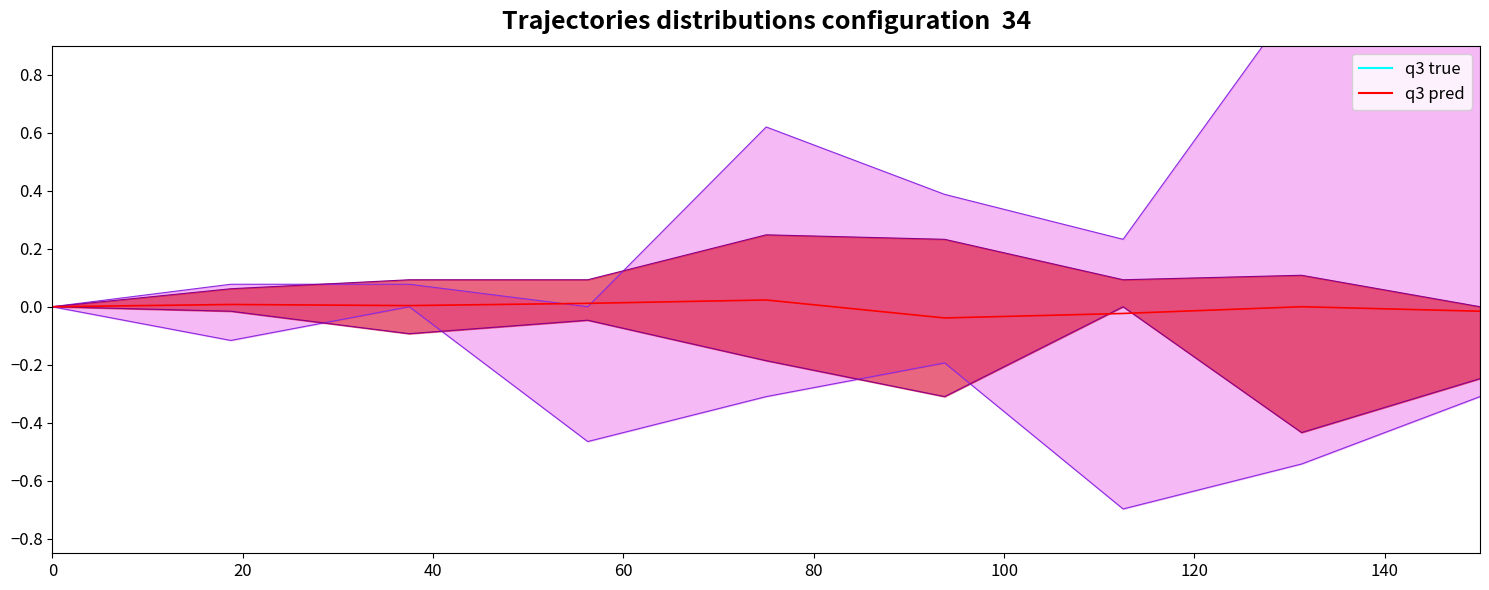

List the labels in order of value, smallest first.

100, 120, 160, 0, 140, 40, 20, 60, 80